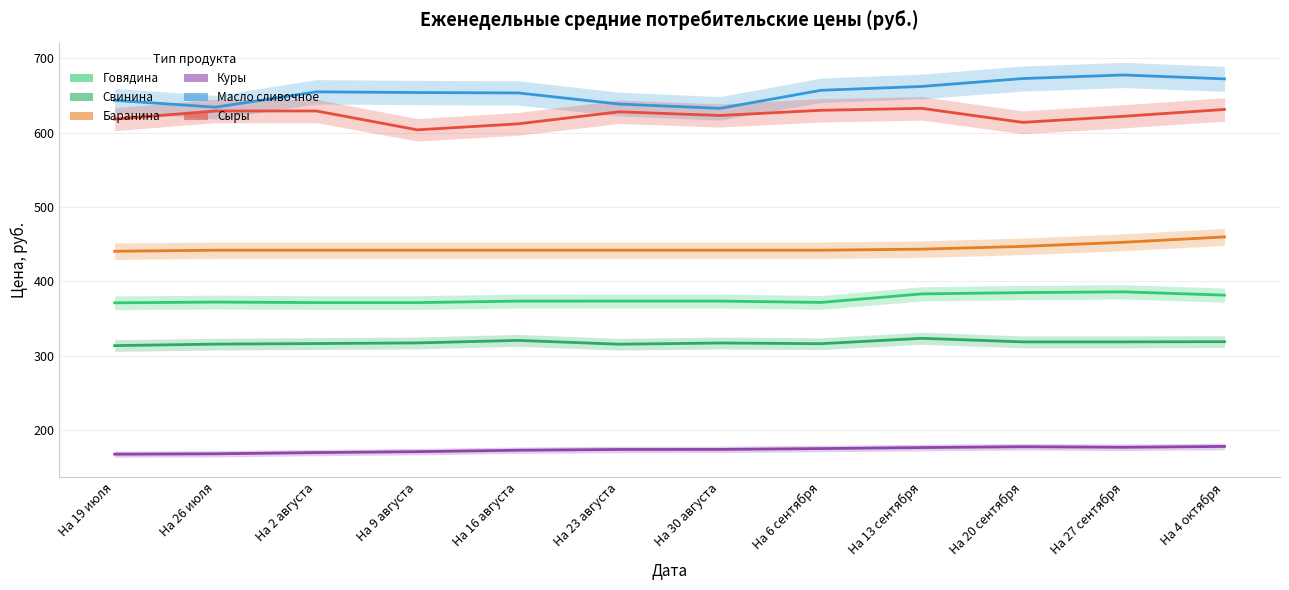

What is the difference between the maximum and minimum values in the Говядина series?

14.8